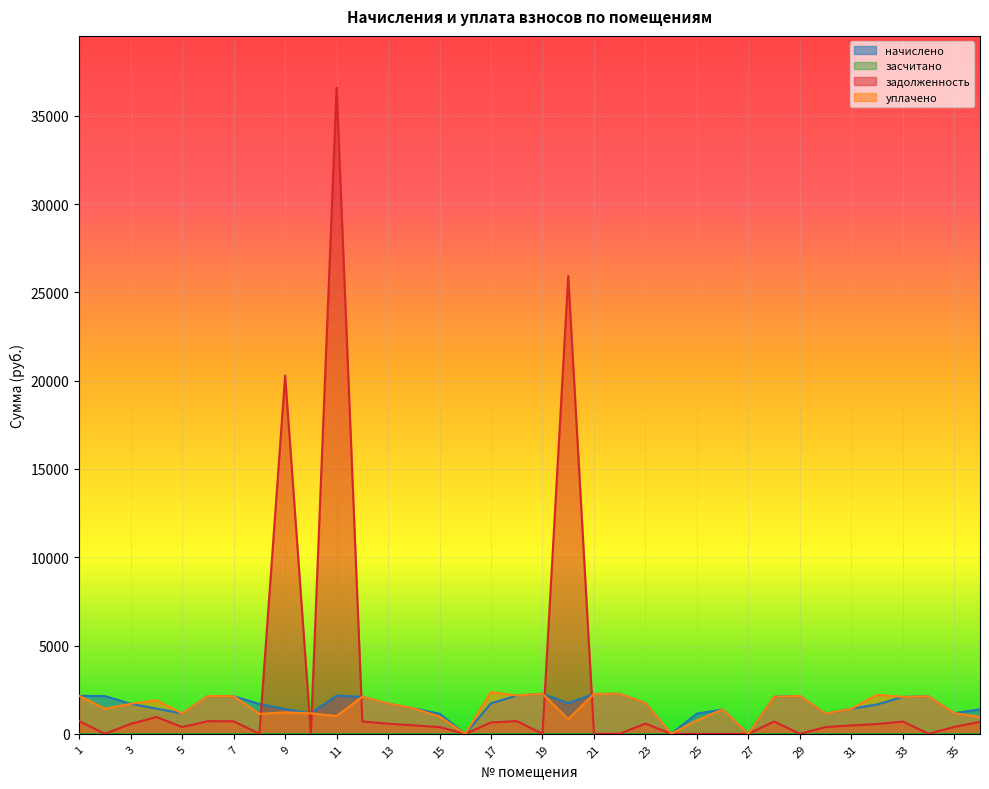

At which category is the sum across all series the highest?

11